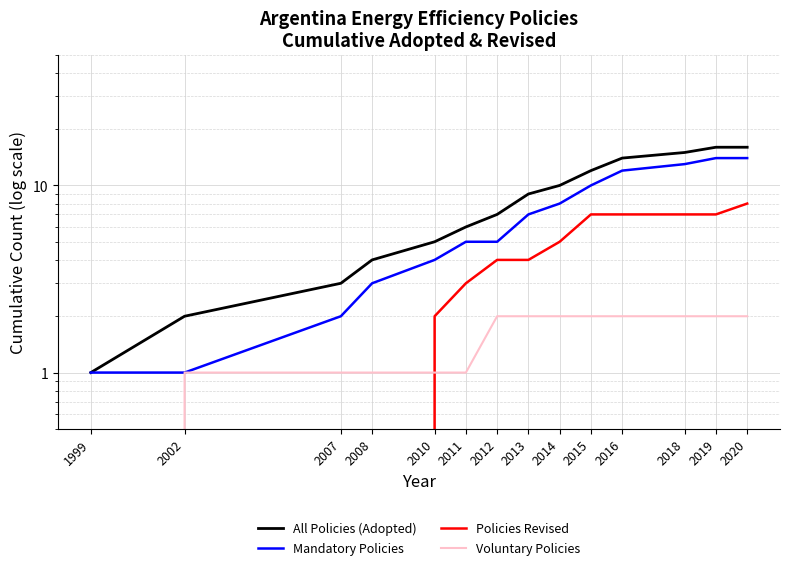

Rank the series at 2008 from lowest to highest value.

Policies Revised, Voluntary Policies, Mandatory Policies, All Policies (Adopted)